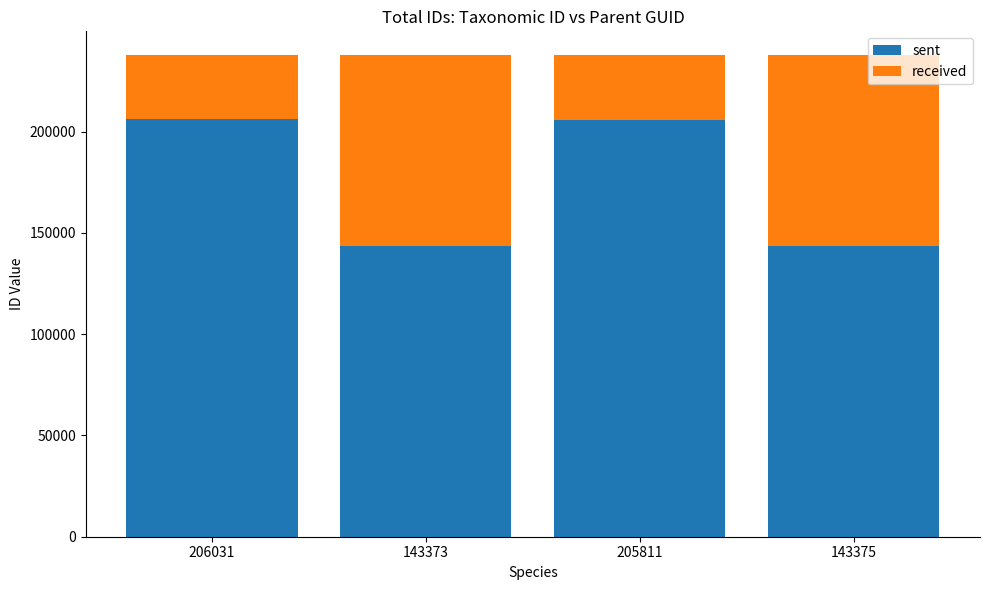

What is the difference between the second highest and minimum values in the sent series?

62438